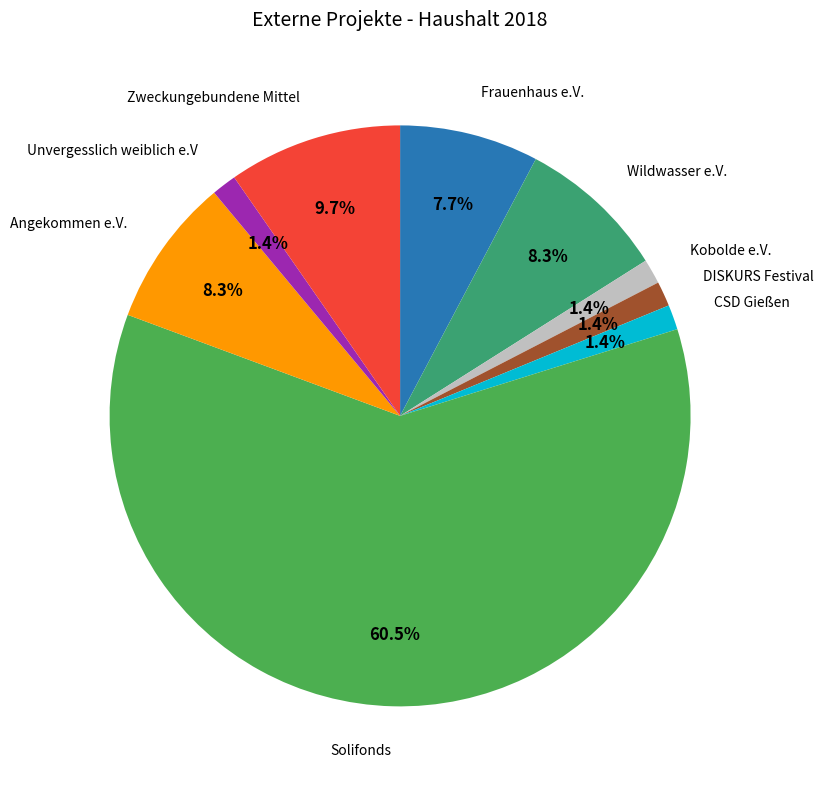

Is there a majority slice in this chart?

Yes